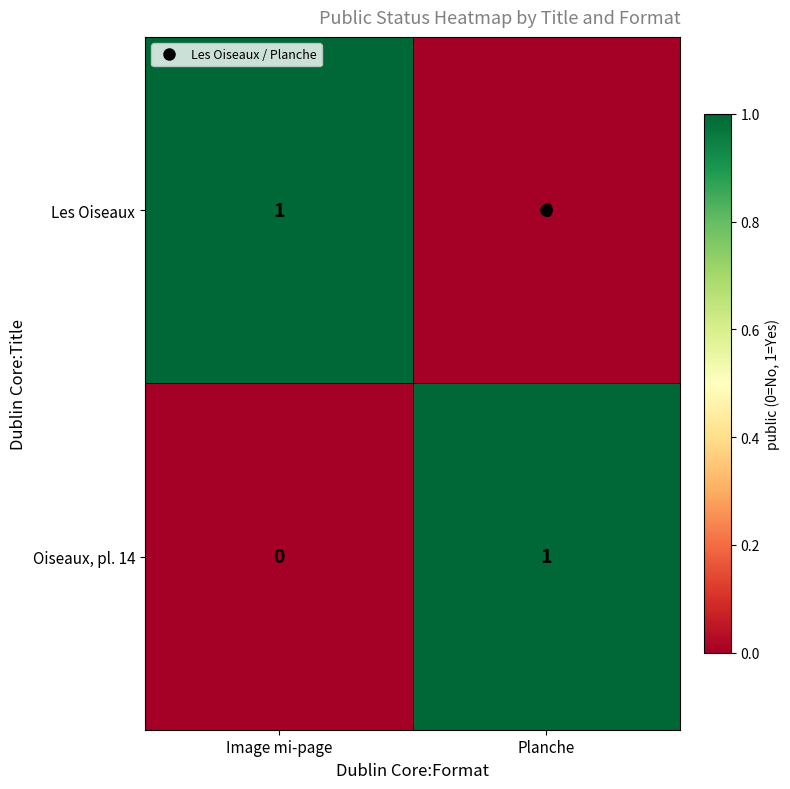

Rank the series at Planche from lowest to highest value.

Les Oiseaux, Oiseaux, pl. 14